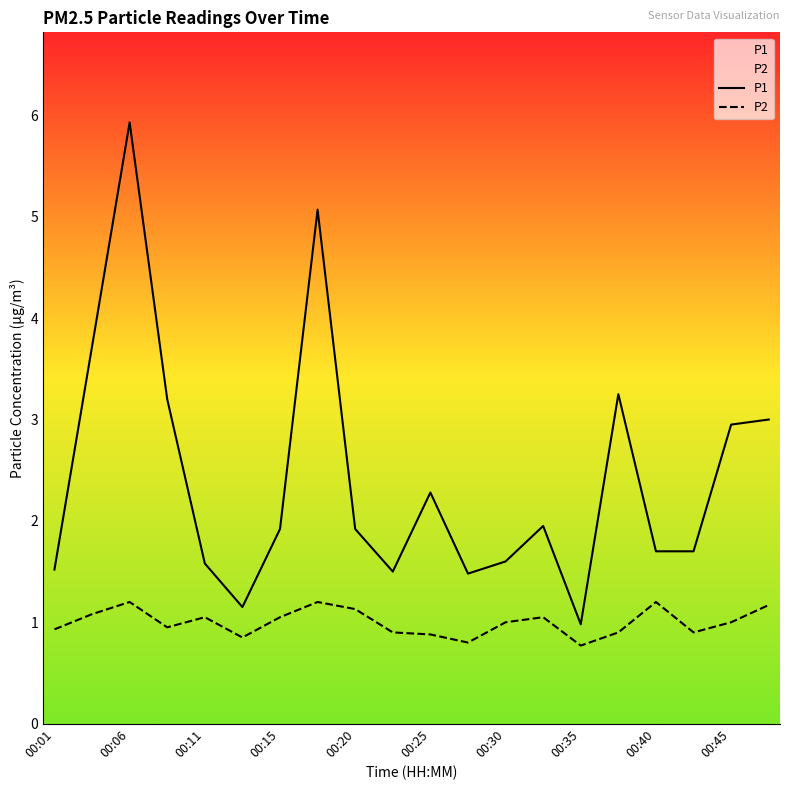

How many data points in P1 are less than 1?

1